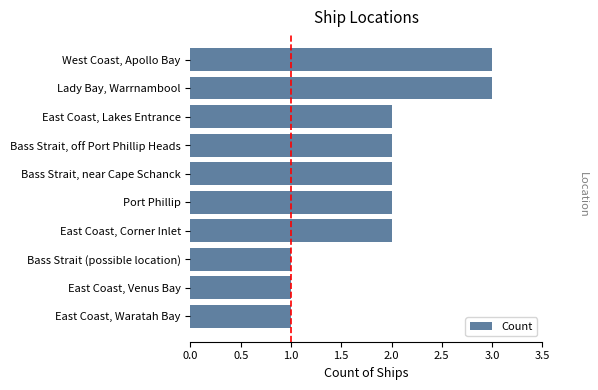

What position from the top is Bass Strait (possible location)?

8